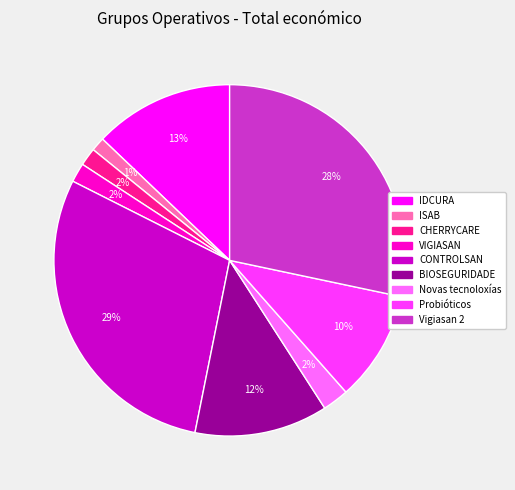

Is Probióticos the majority of the pie?

No